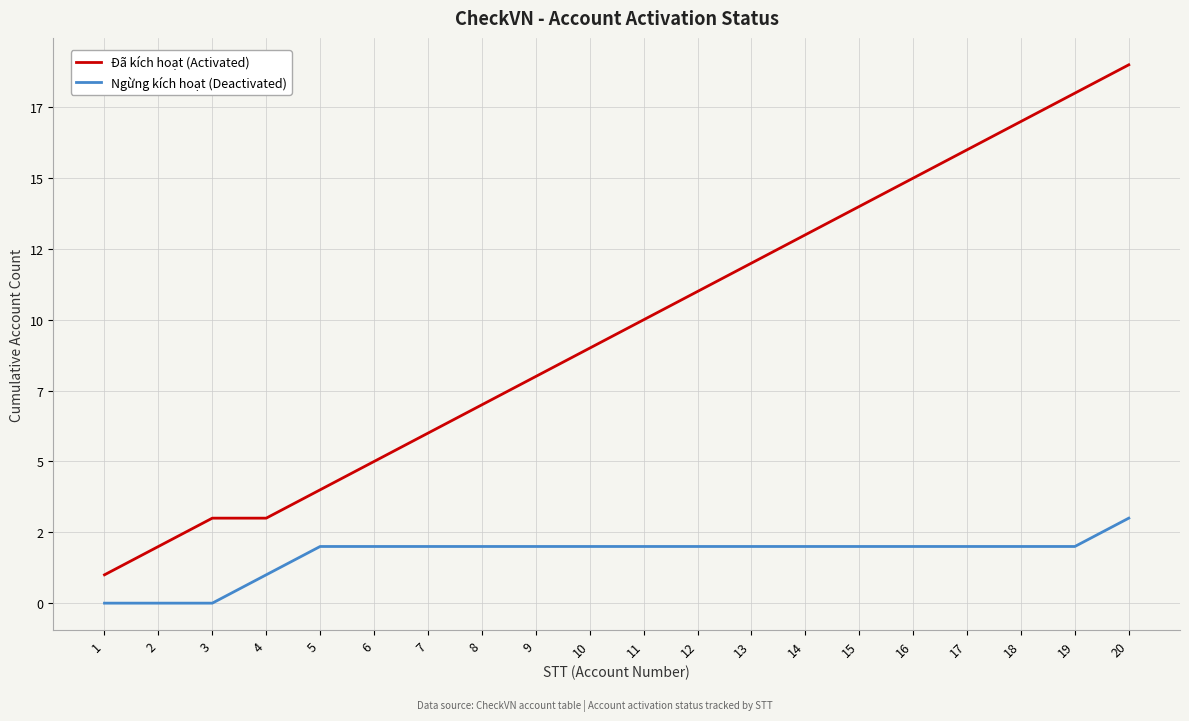

Which has a higher value, 10 or 16?

16